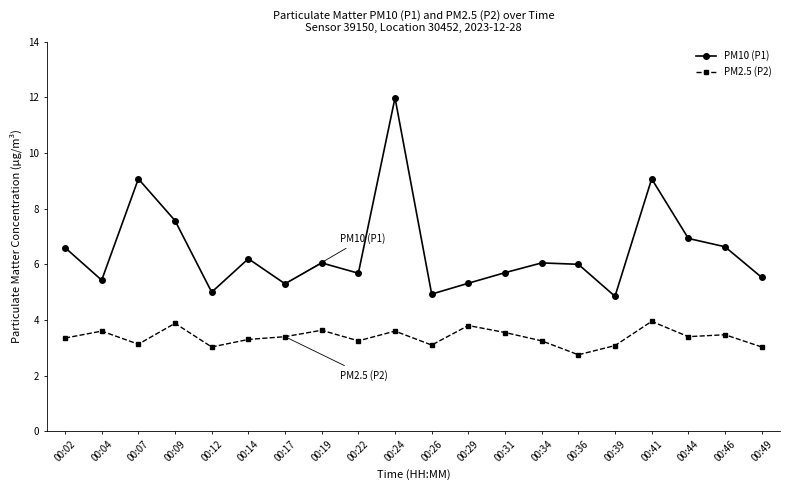

Is the value of PM10 (P1) at 00:04 greater than the value of PM2.5 (P2) at 00:09?

Yes